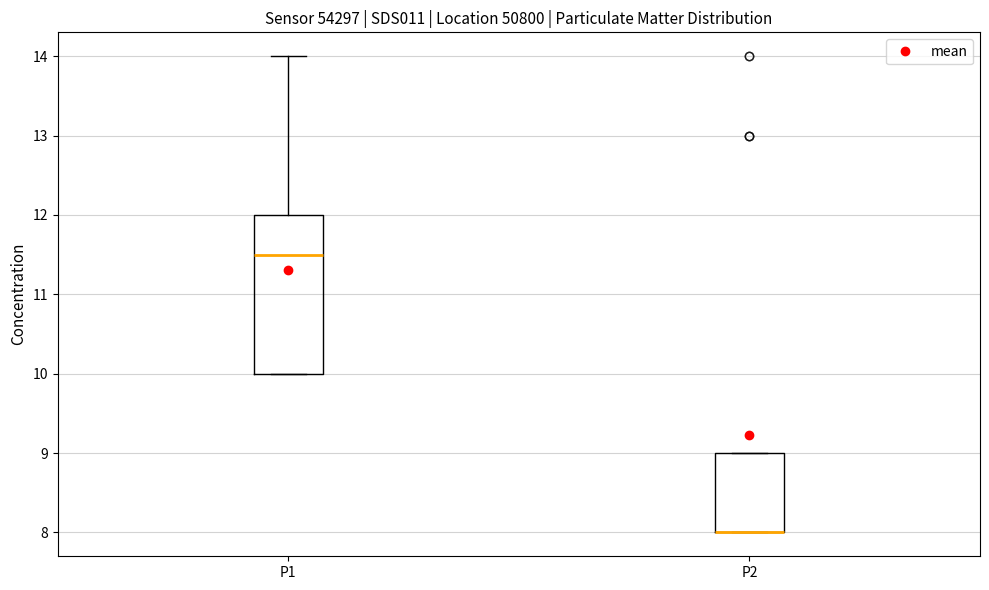

Comparing the boxes themselves (not the whiskers), which one is the tallest?

P1